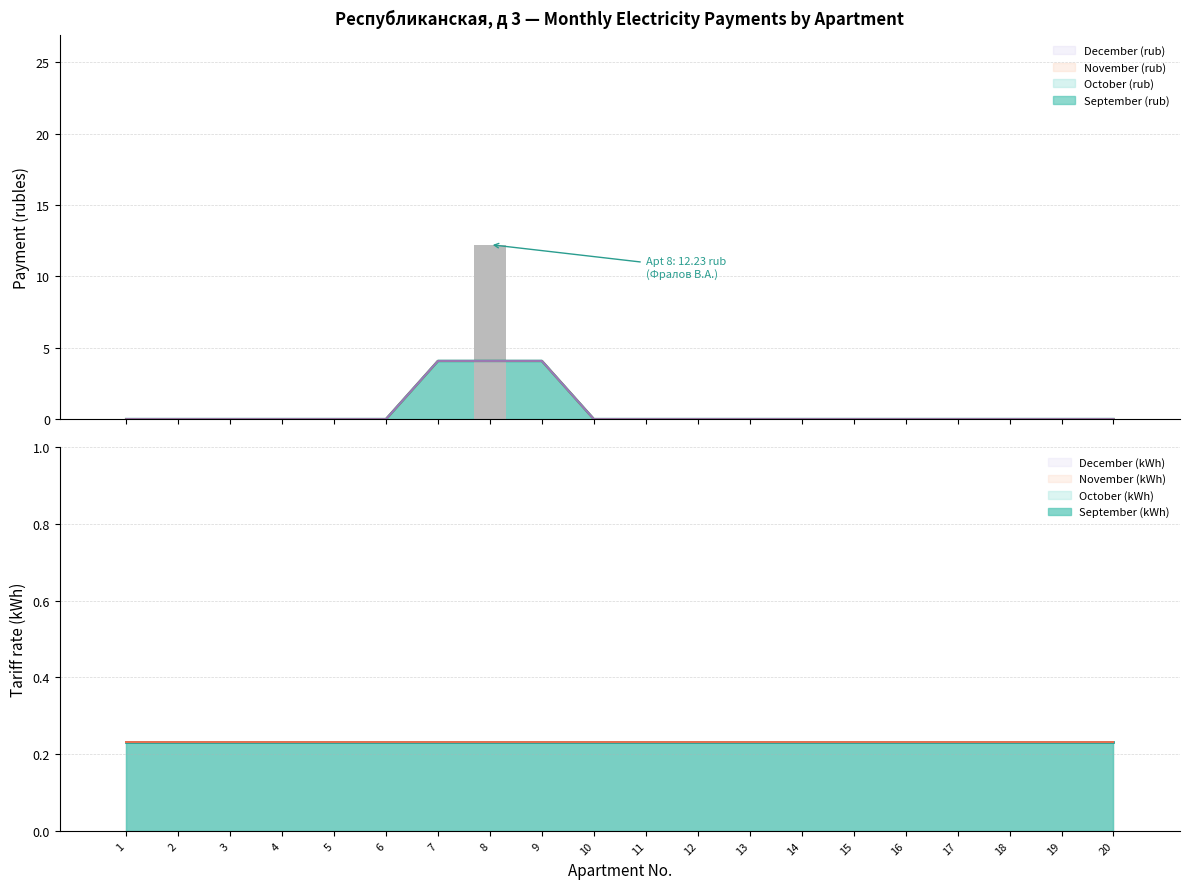

The value of December (rub) at 4 is 0.0. True or false?

True